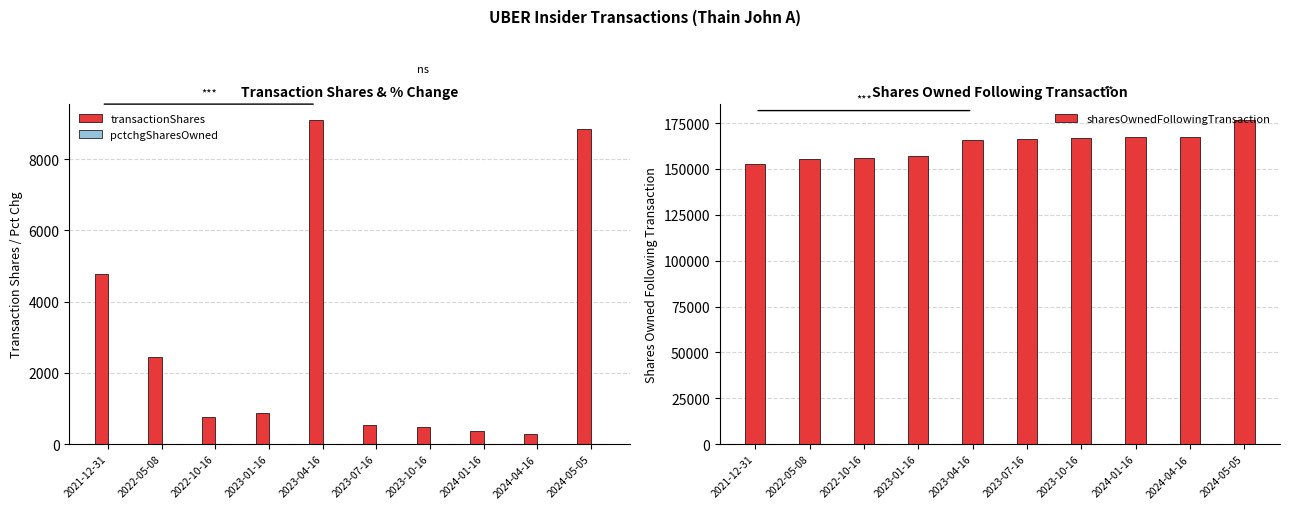

What are all the series names shown in the legend?

transactionShares, pctchgSharesOwned, sharesOwnedFollowingTransaction